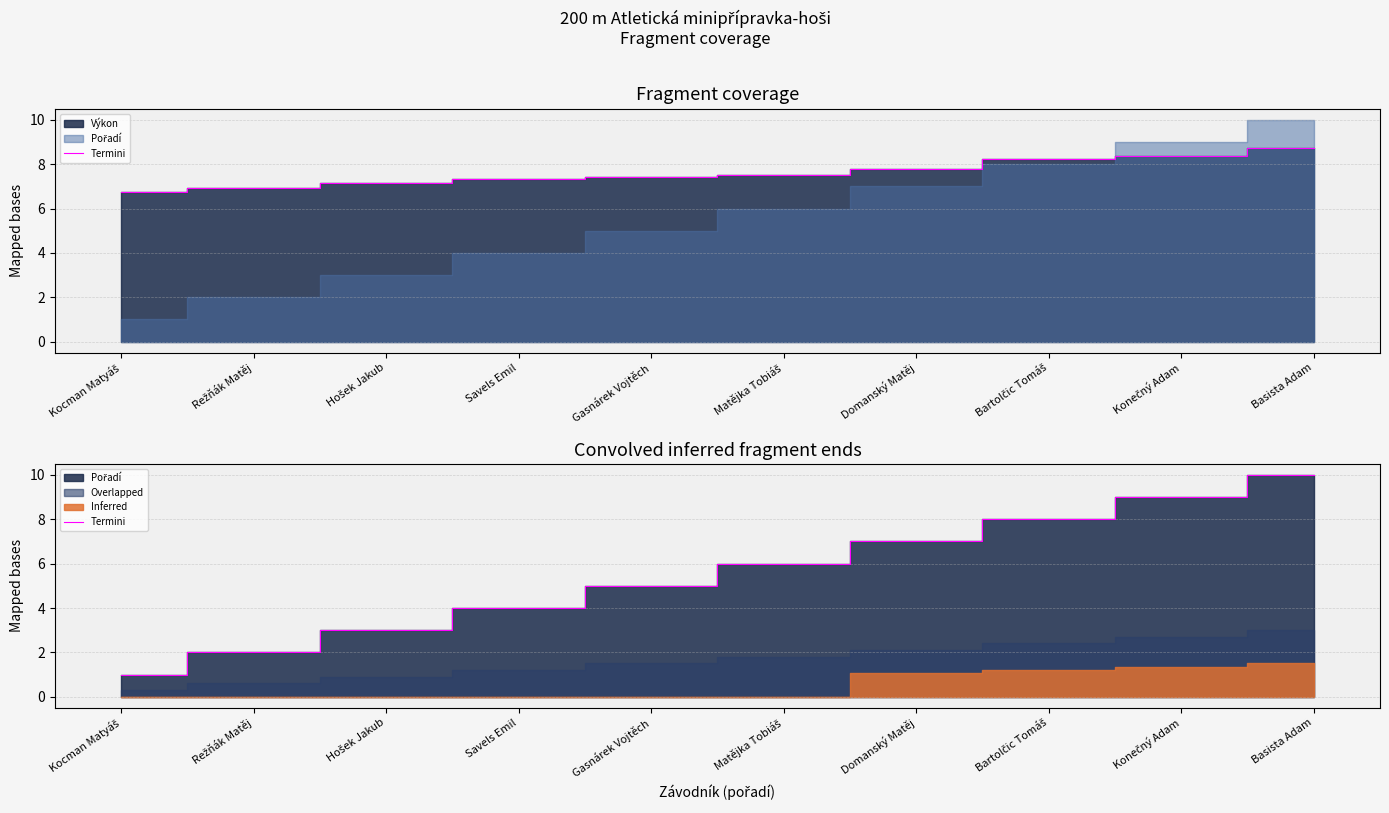

Does the chart have visible grid lines?

Yes